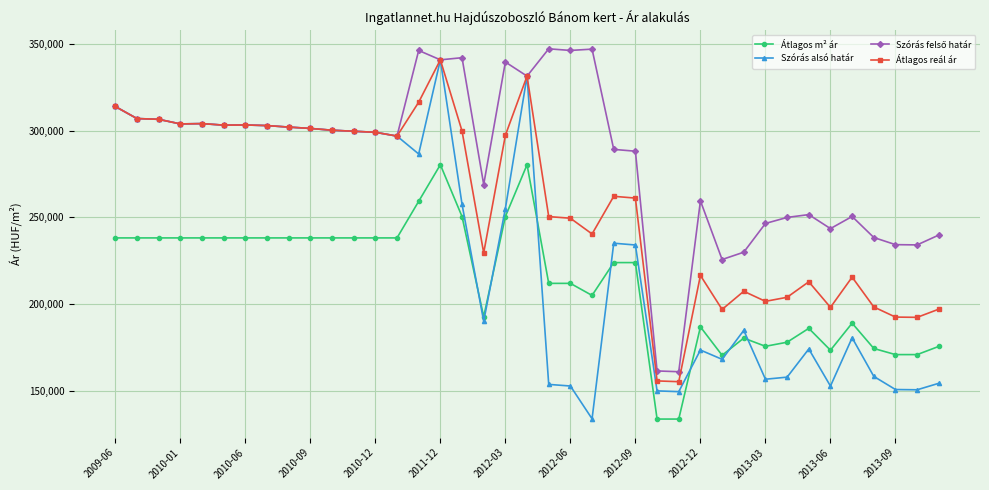

How many categories are shown in the chart?

39